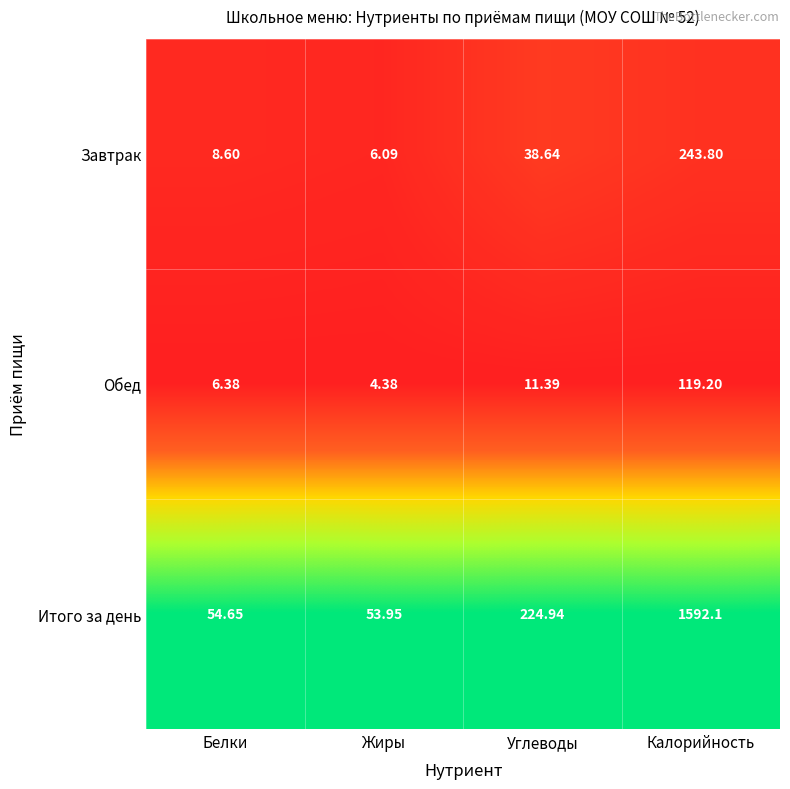

At which label is Итого за день closest to 823?

Углеводы